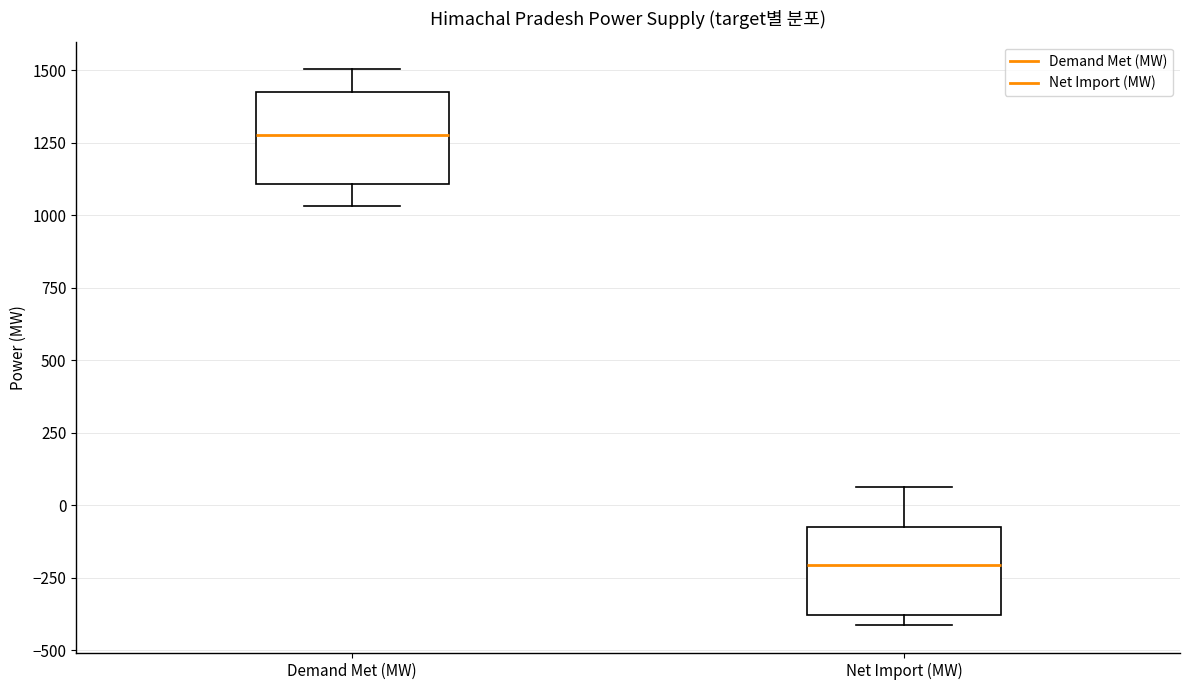

Where is the upper edge of the box for Net Import (MW) on the y-axis? The values are not printed on the chart, so give them approximately, as read against the axis.

-100